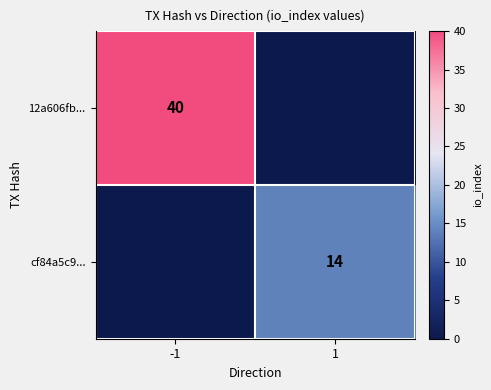

The cf84a5c9... series shows 19 at 1. True or false?

False